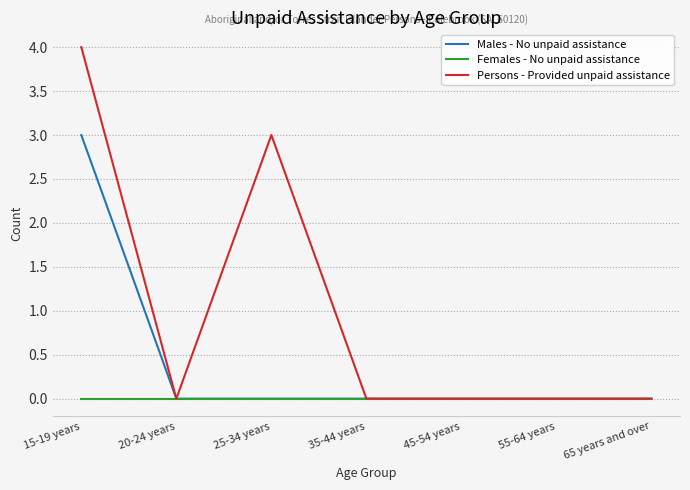

At which category is the sum across all series the highest?

15-19 years